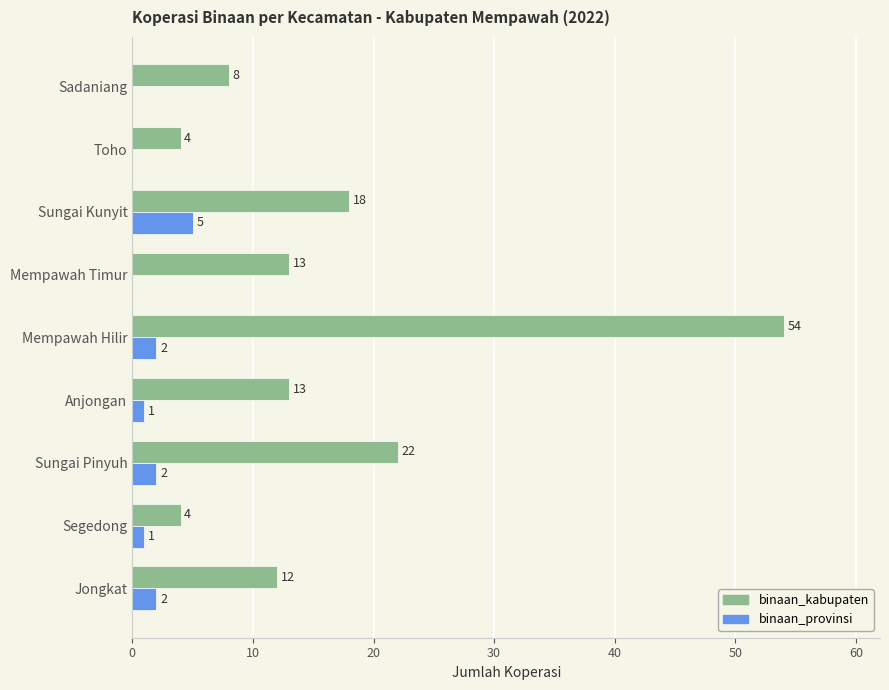

Which category has the highest value in the binaan_provinsi series?

Sungai Kunyit